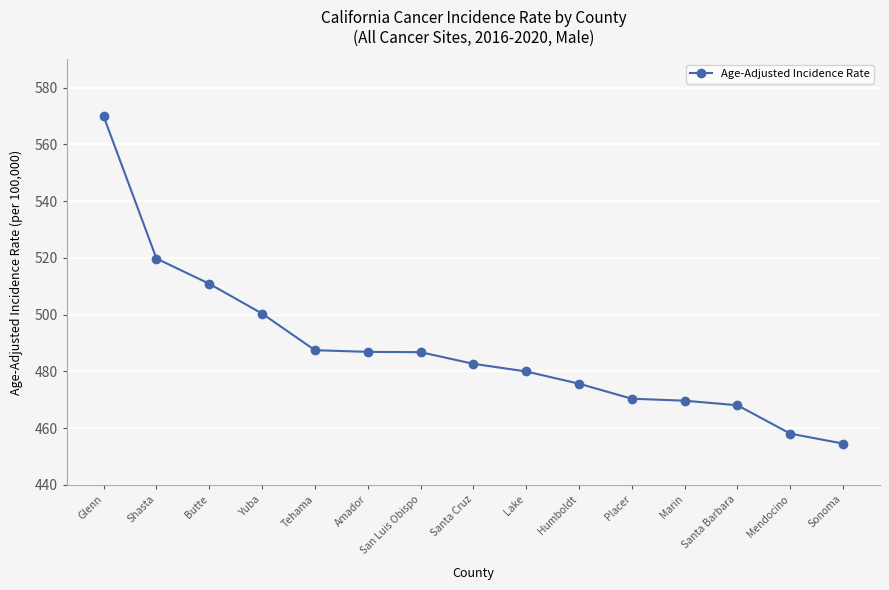

What is the label of the 5th point from the left?

Tehama